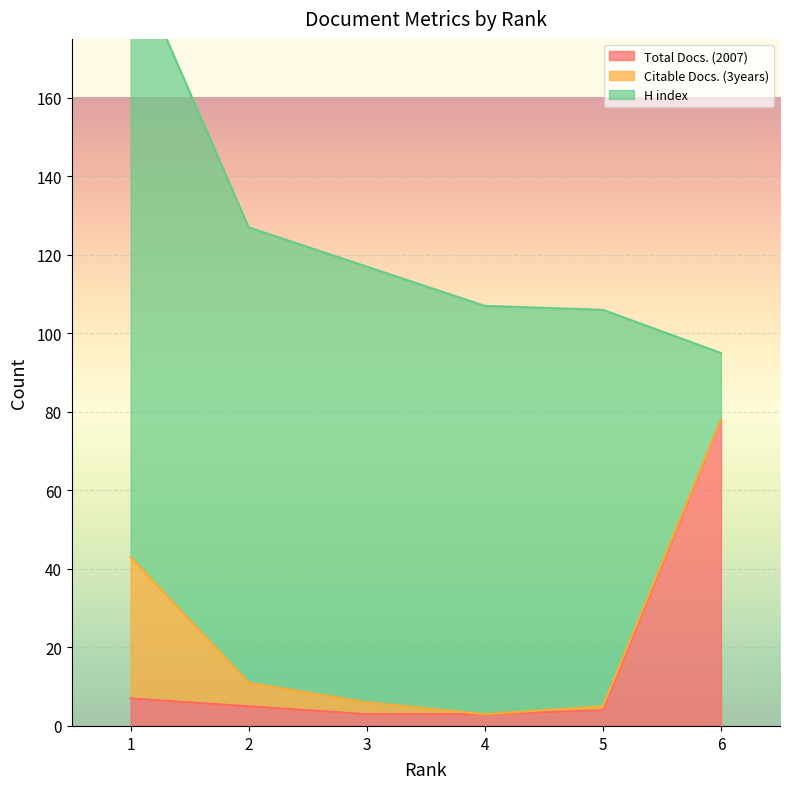

True or false: Total Docs. (2007) has a value of 78 at 6.

True